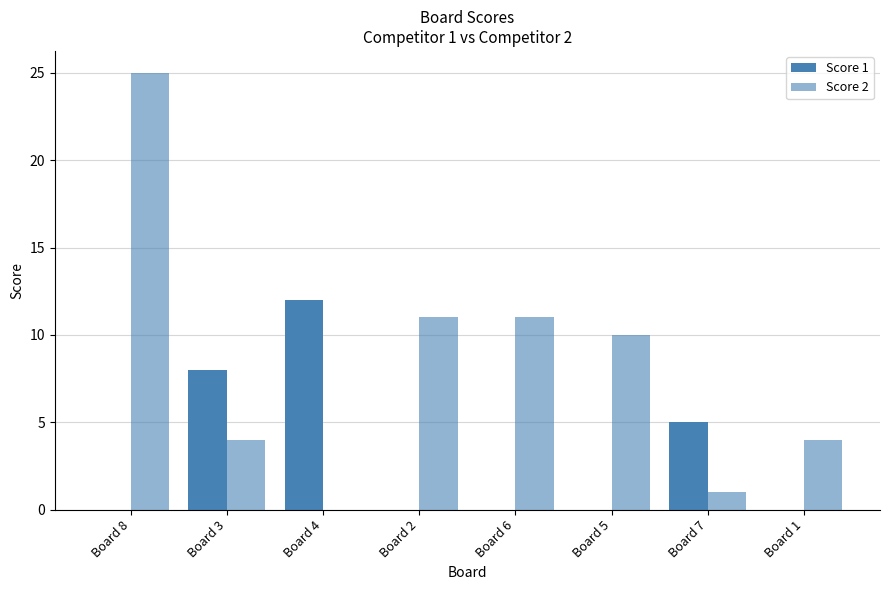

How many groups of bars are there?

8